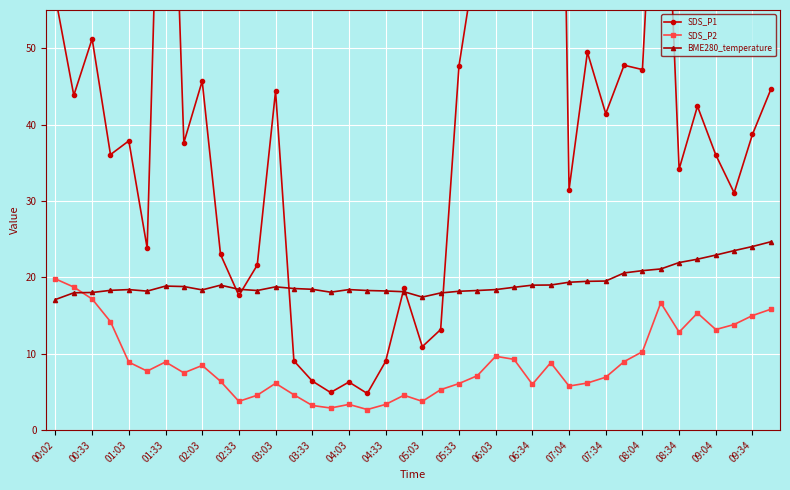

Which series has the largest total across all categories?

SDS_P1